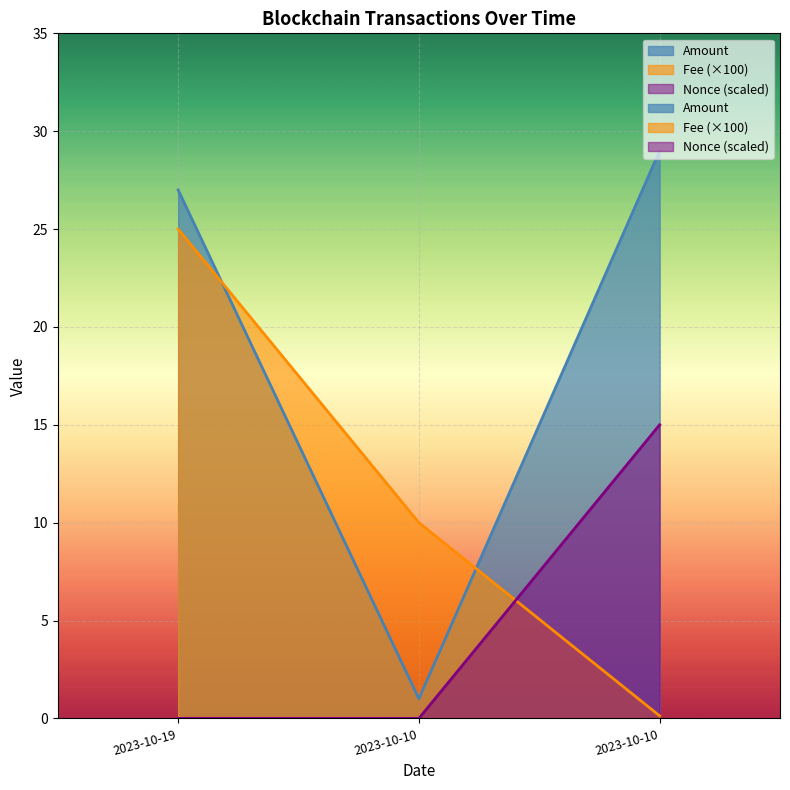

True or false: Amount has a value of 27.0 at 2023-10-19.

True